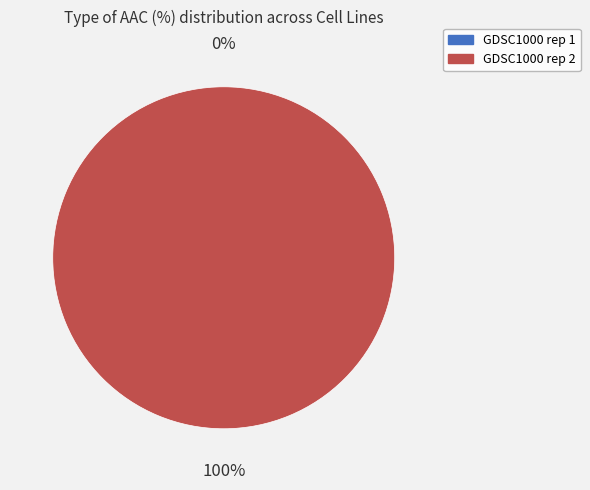

Is it true that GDSC1000 rep 1 is 13% of the pie?

False